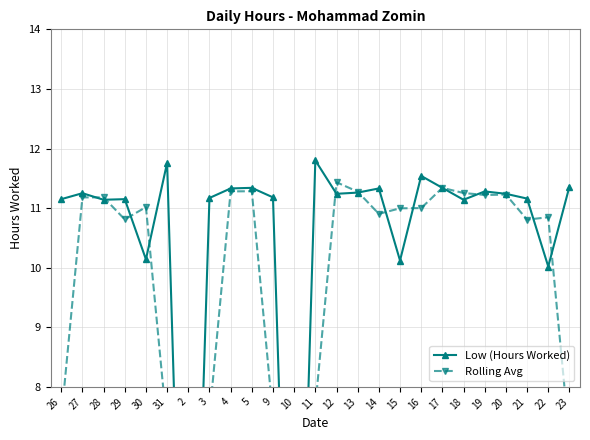

Does the chart display data point markers on the line(s)?

Yes